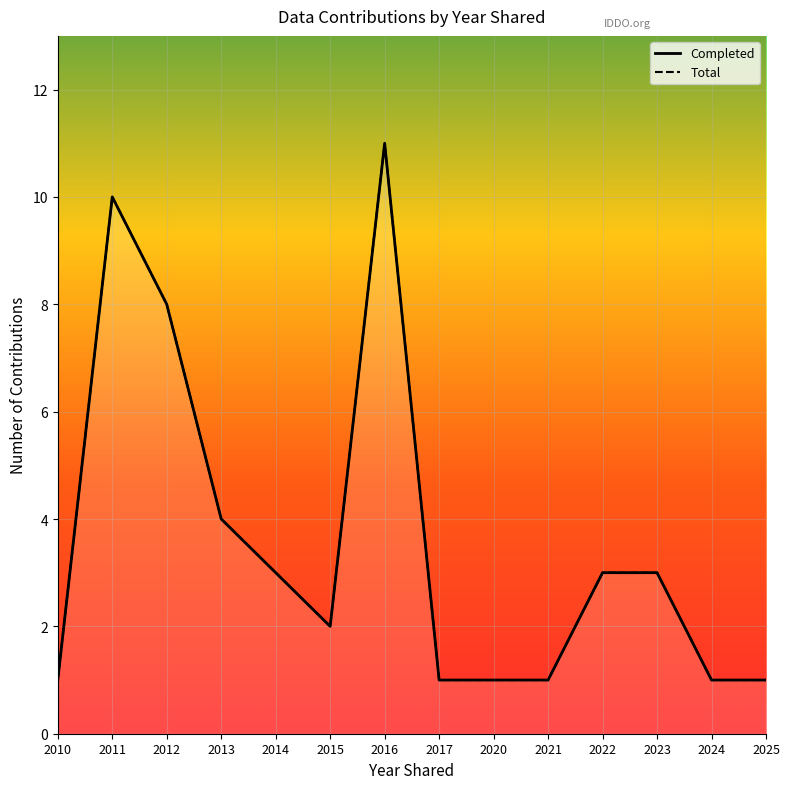

Rank the series by their maximum value, from highest to lowest.

Completed, Total